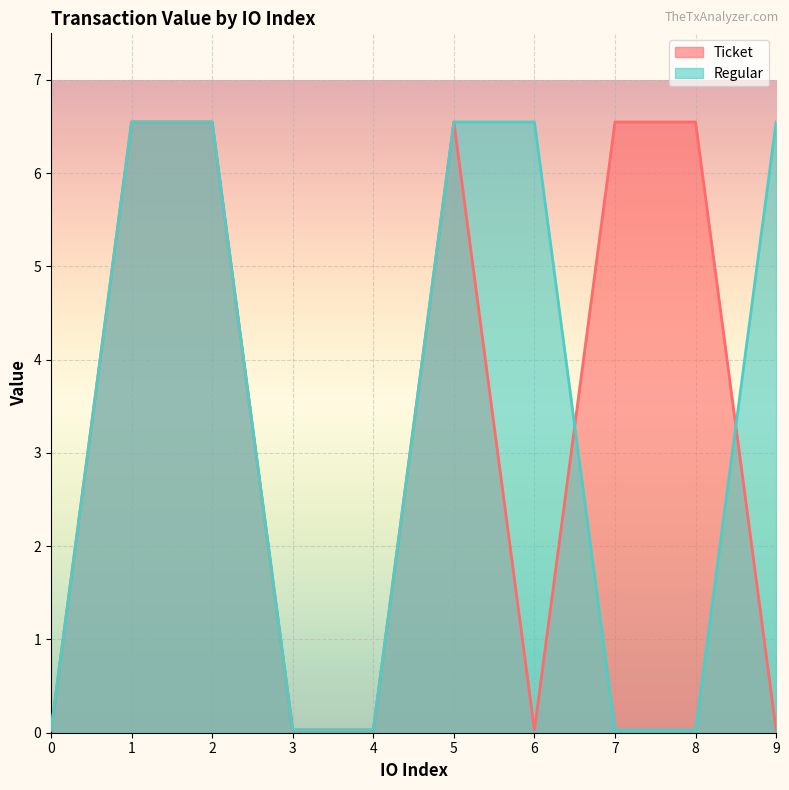

At which label does Ticket first exceed 6?

1